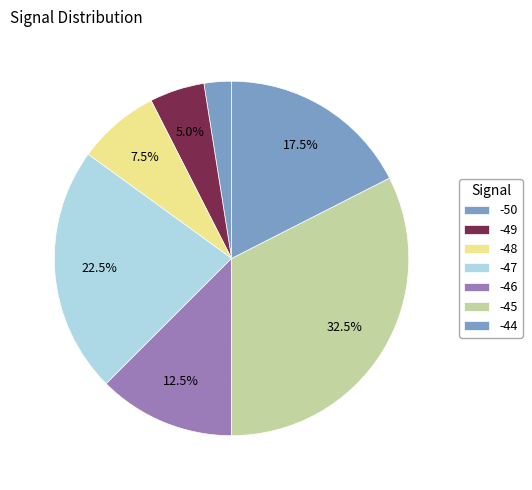

Count the number of slices in the pie.

7